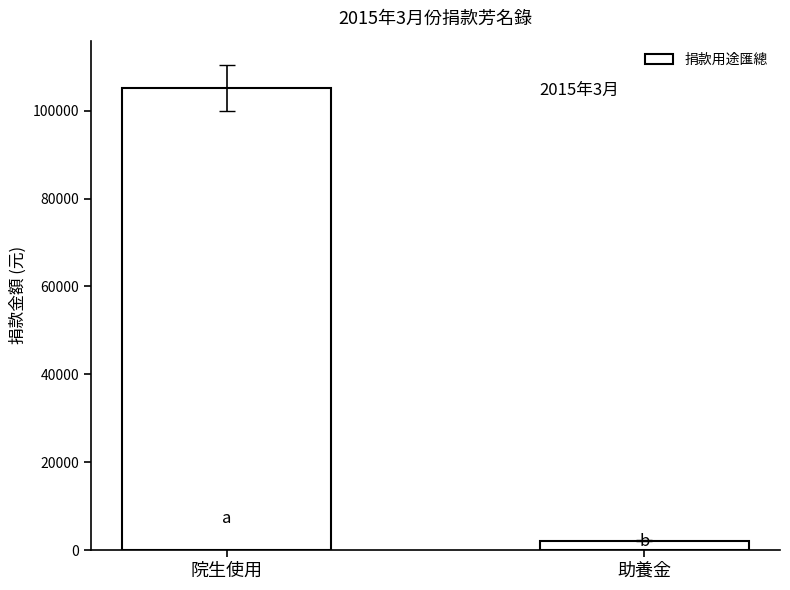

Reading left to right, transcribe all the data shown in this chart.

院生使用=105150	助養金=2150